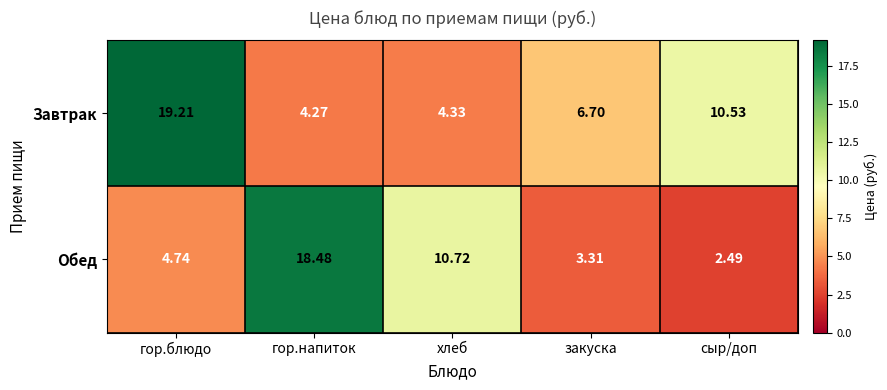

Rank the series at закуска from lowest to highest value.

Обед, Завтрак